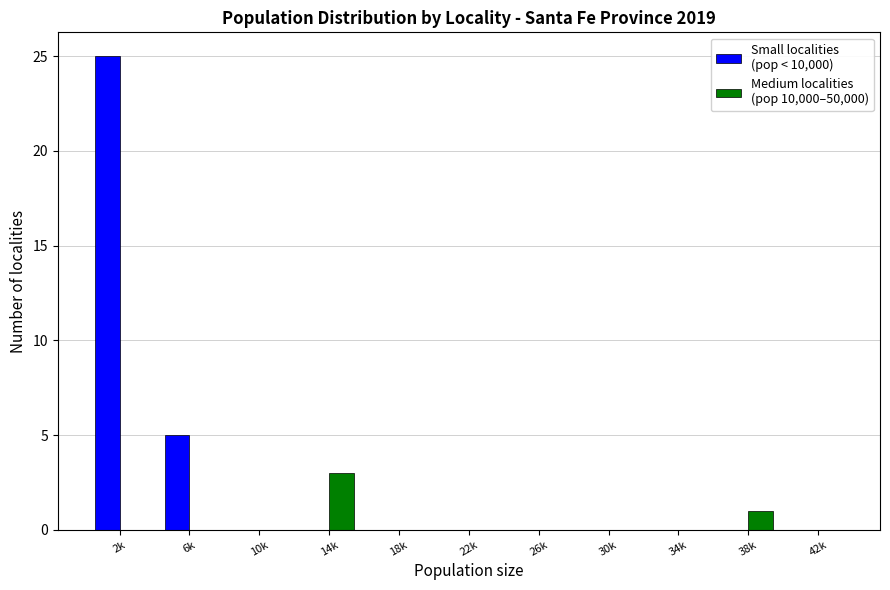

At which category is the sum across all series the highest?

2k